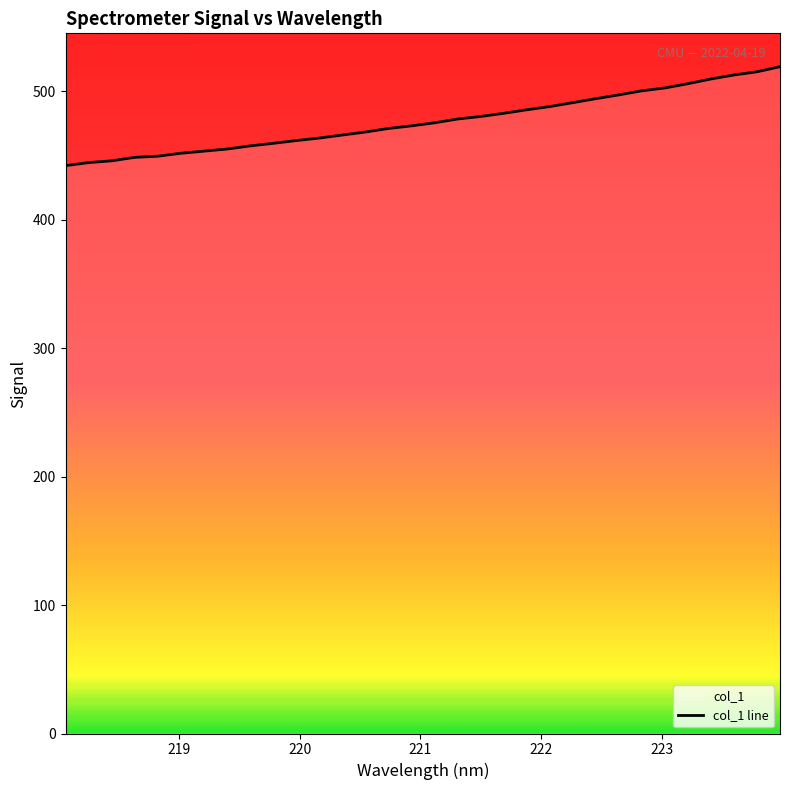

What is the value of the 9th point from the left?

457.5